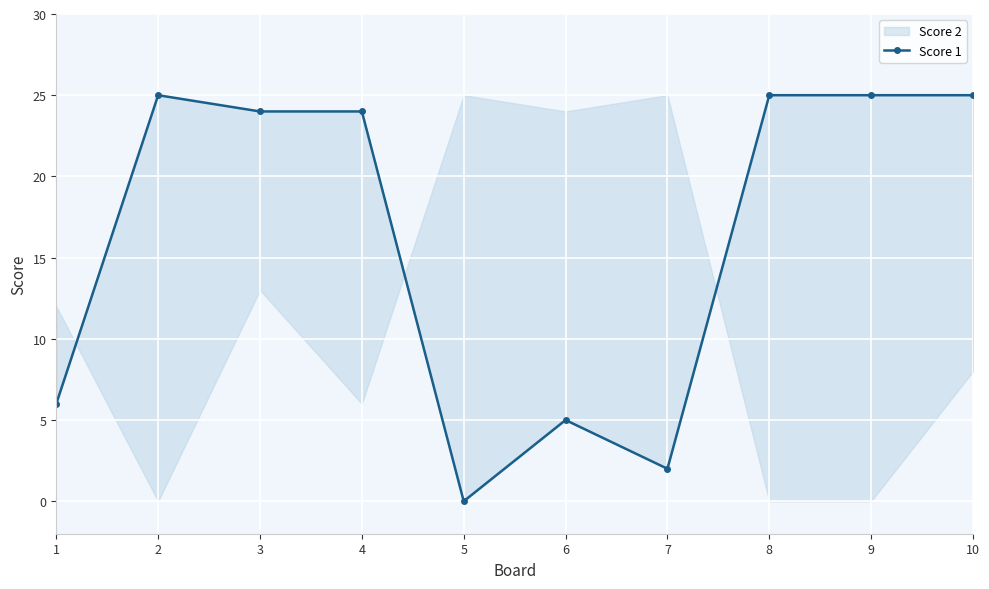

What is the value of the 6th point from the left?

5